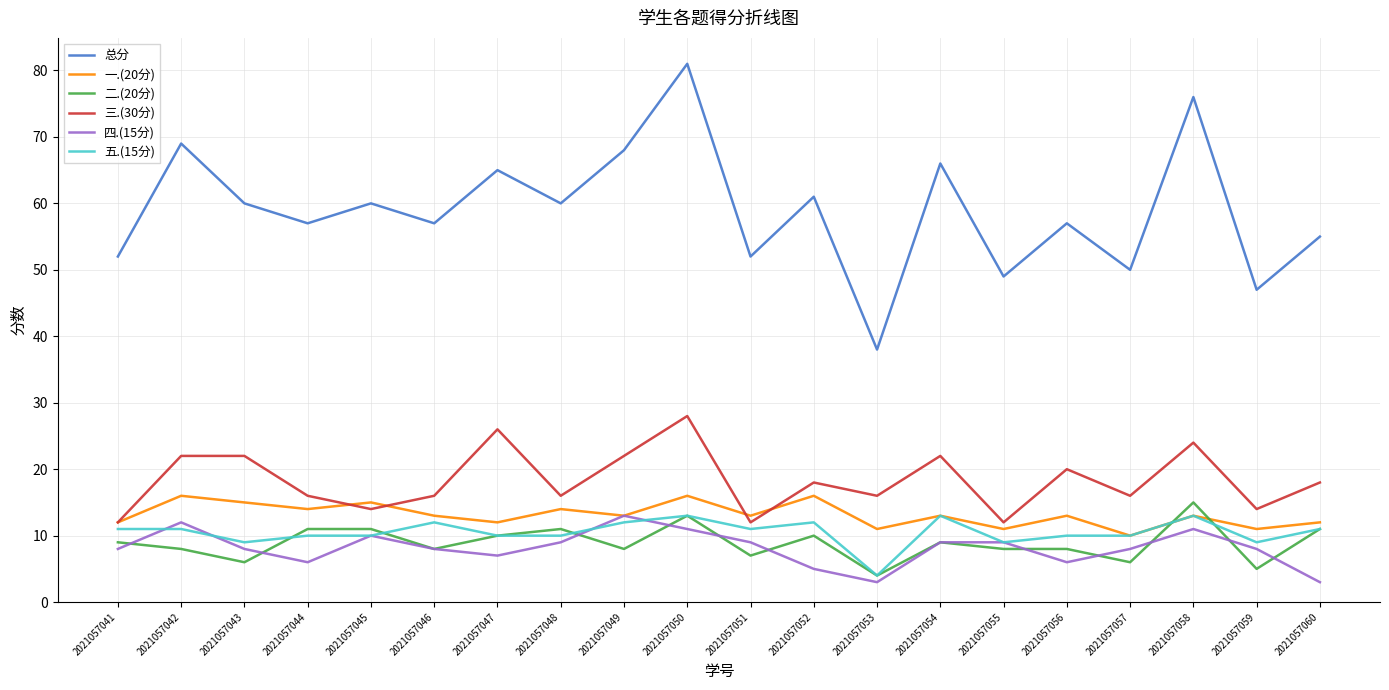

How many 五.(15分) values are between 10 and 12?

13